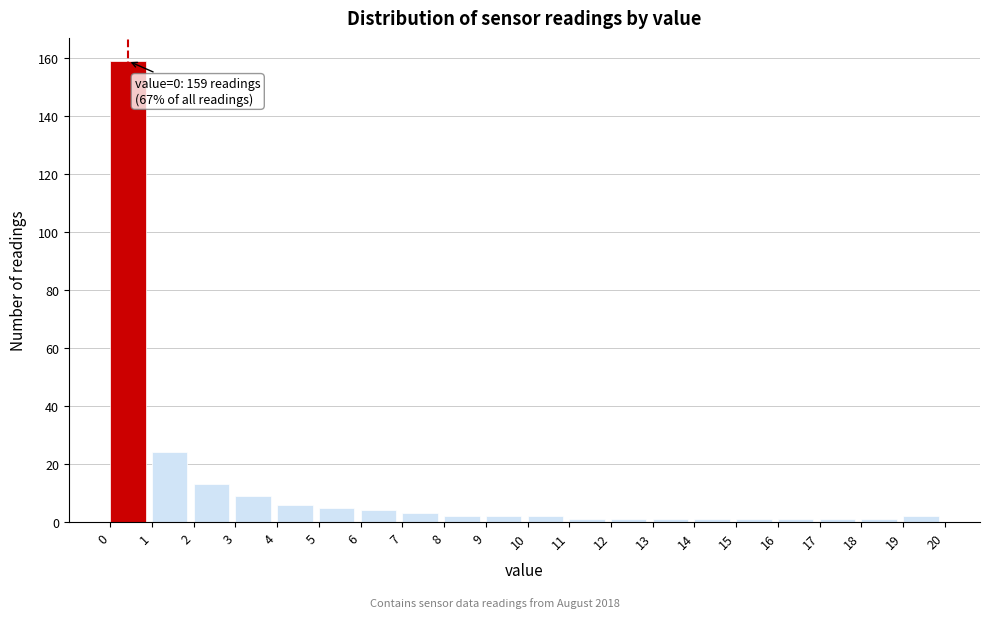

Over which range of the x-axis is the bar tallest?

0 to 1